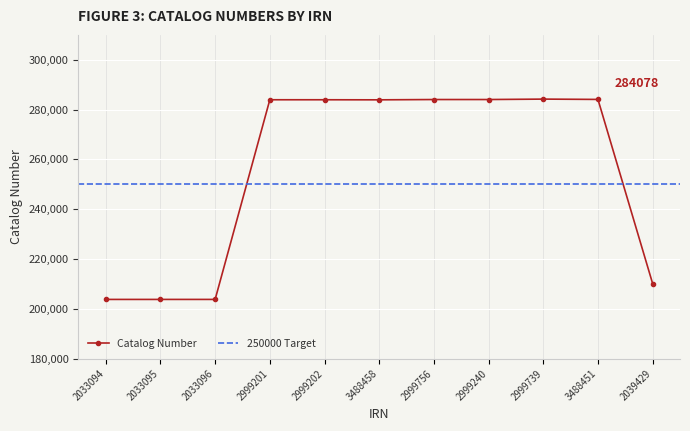

How many interior local valleys (lower than both neighbors) does the data have?

1